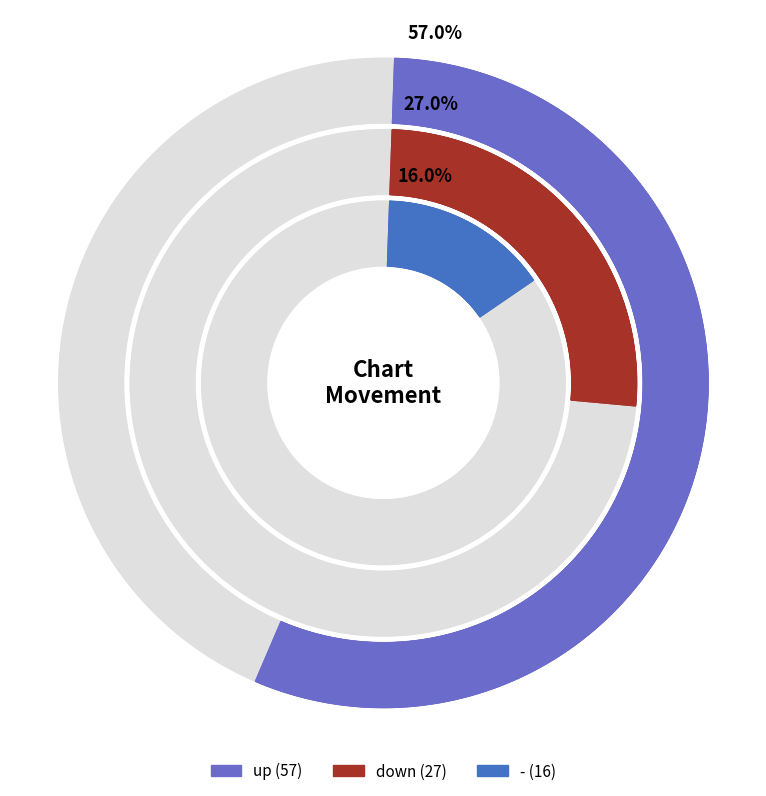

Which has a higher value, - or up?

up